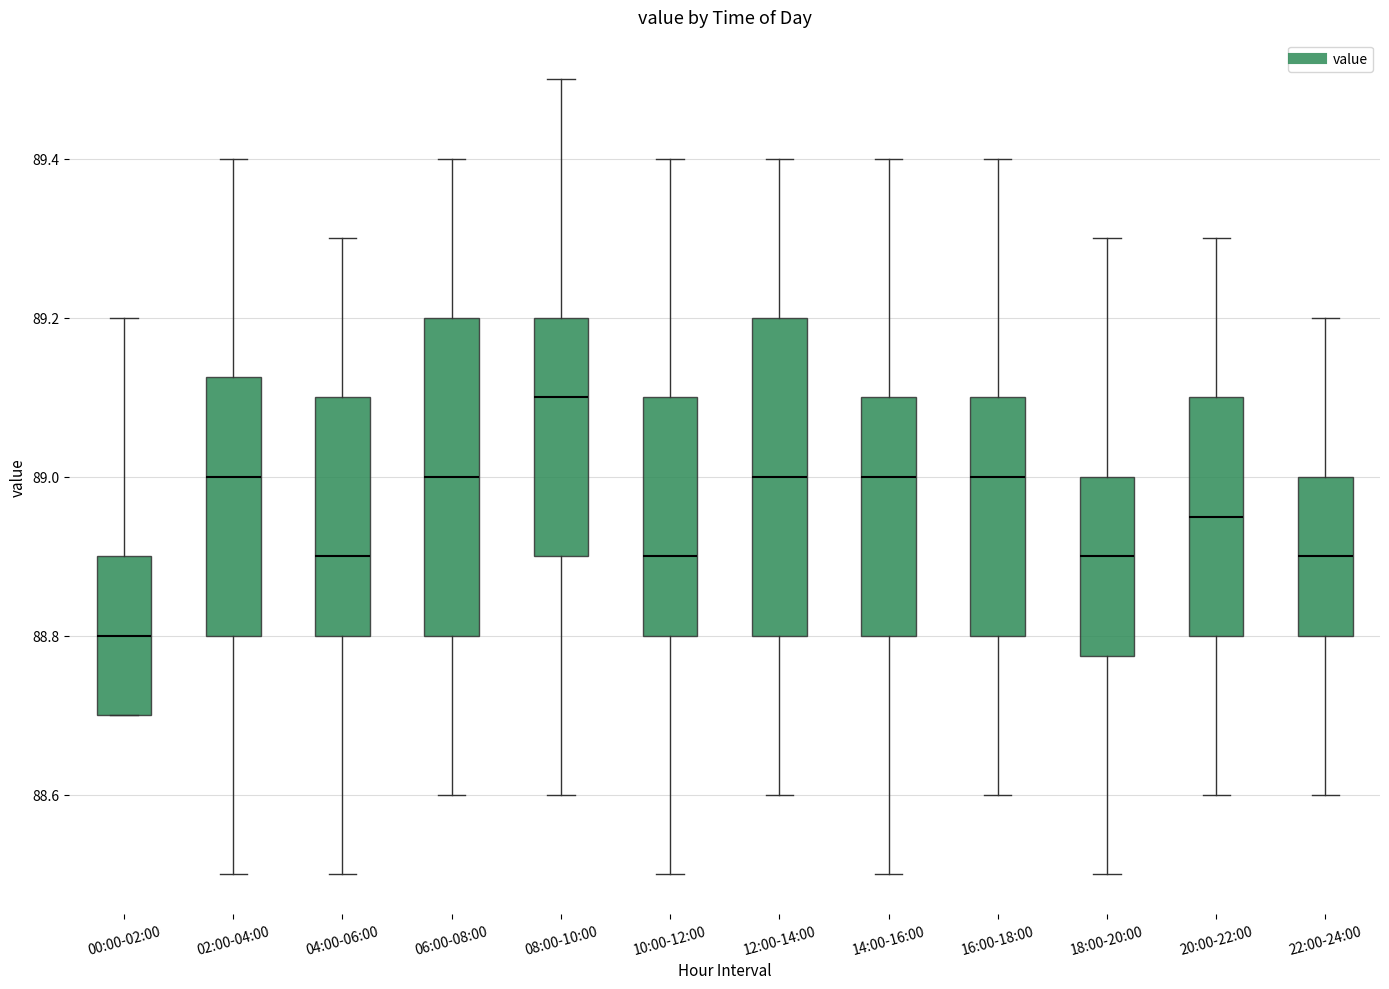

Reading left to right, read every box against the y-axis: the position of its median line, the range the box covers, and the ends of its whiskers. The values are not printed on the chart, so give them approximately, as read against the axis.

00:00-02:00: median 88.80, box 88.70 to 88.90, whiskers 88.70 to 89.20
02:00-04:00: median 89.00, box 88.80 to 89.12, whiskers 88.50 to 89.40
04:00-06:00: median 88.90, box 88.80 to 89.10, whiskers 88.50 to 89.30
06:00-08:00: median 89.00, box 88.80 to 89.20, whiskers 88.60 to 89.40
08:00-10:00: median 89.10, box 88.90 to 89.20, whiskers 88.60 to 89.50
10:00-12:00: median 88.90, box 88.80 to 89.10, whiskers 88.50 to 89.40
12:00-14:00: median 89.00, box 88.80 to 89.20, whiskers 88.60 to 89.40
14:00-16:00: median 89.00, box 88.80 to 89.10, whiskers 88.50 to 89.40
16:00-18:00: median 89.00, box 88.80 to 89.10, whiskers 88.60 to 89.40
18:00-20:00: median 88.90, box 88.78 to 89.00, whiskers 88.50 to 89.30
20:00-22:00: median 88.96, box 88.80 to 89.10, whiskers 88.60 to 89.30
22:00-24:00: median 88.90, box 88.80 to 89.00, whiskers 88.60 to 89.20